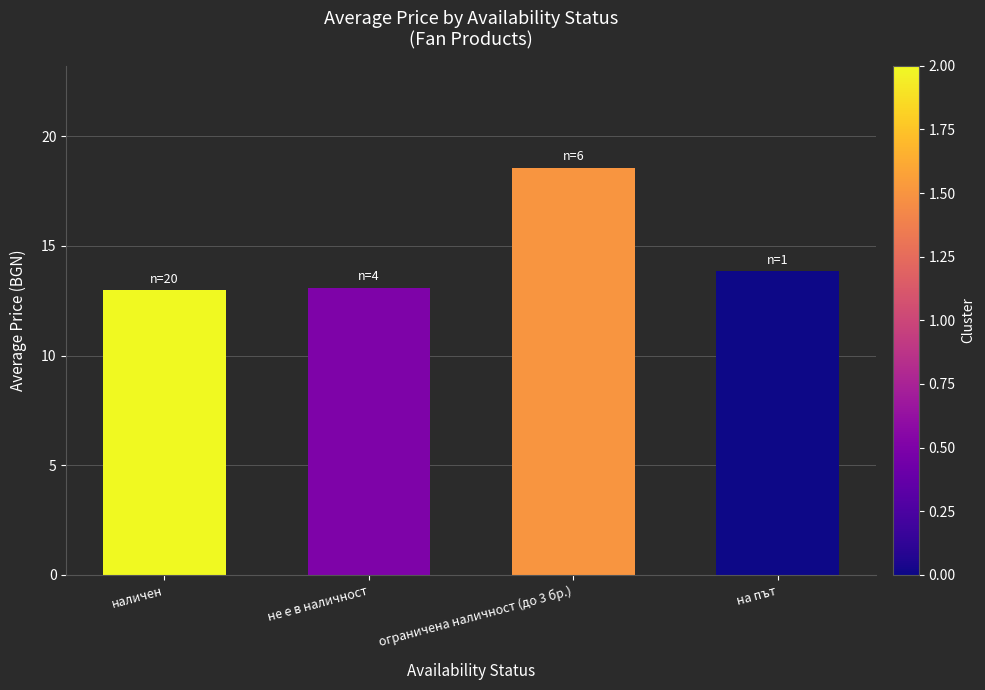

What is the difference between the maximum and minimum values?

5.6